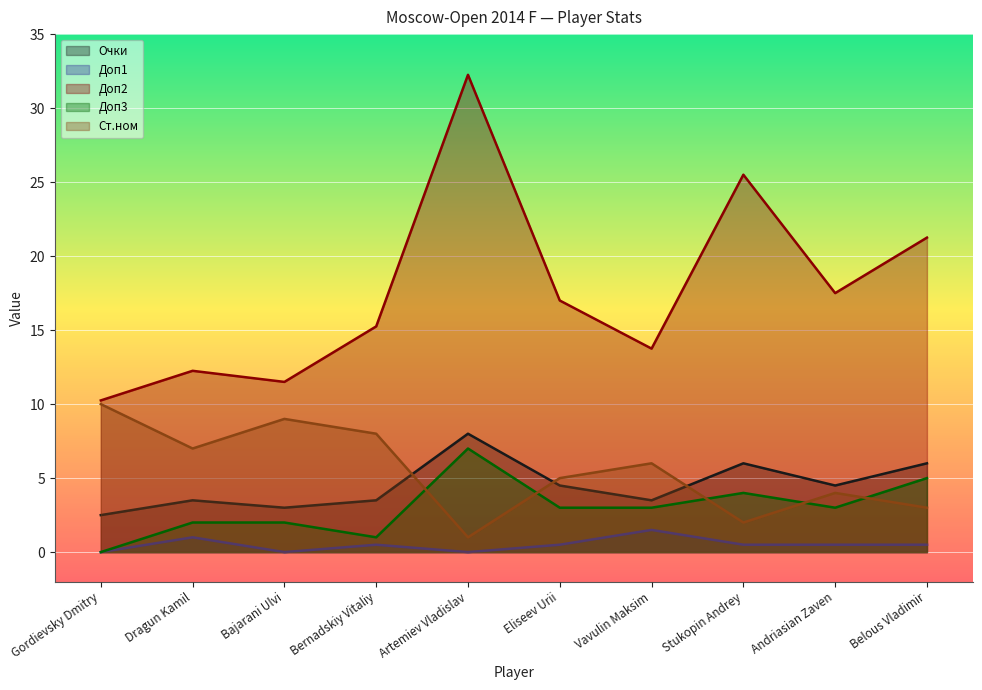

The value of Ст.ном at Artemiev Vladislav is 1.0. True or false?

True